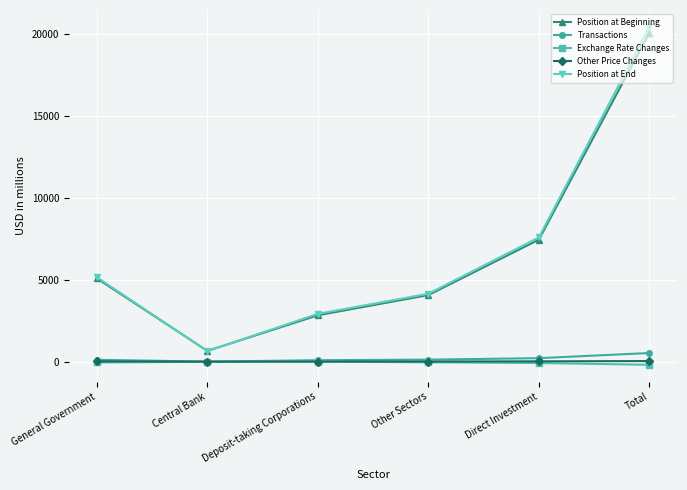

What position from the left is Direct Investment?

5